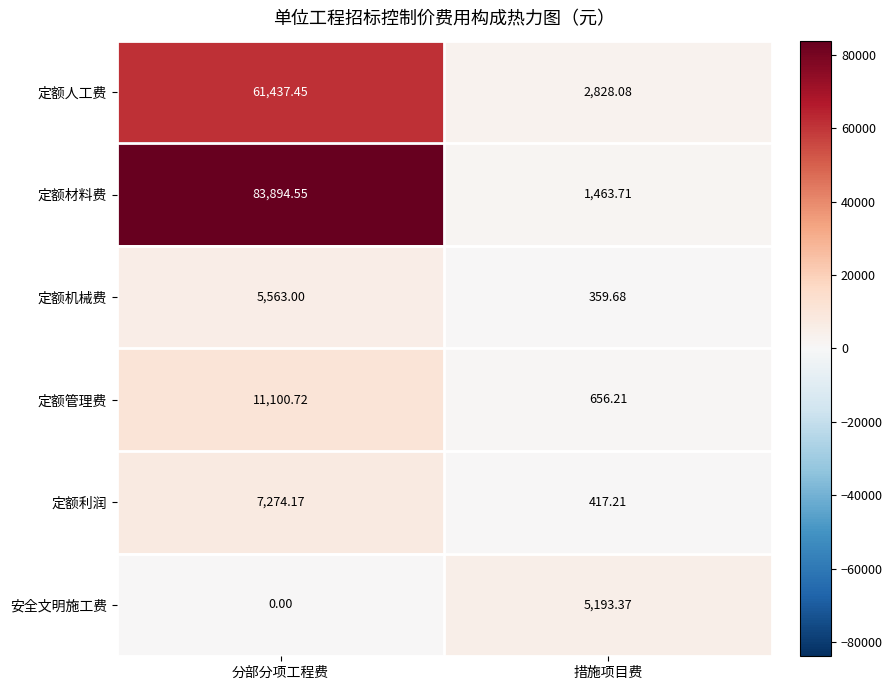

What is the total value across all series at 措施项目费?

10918.3